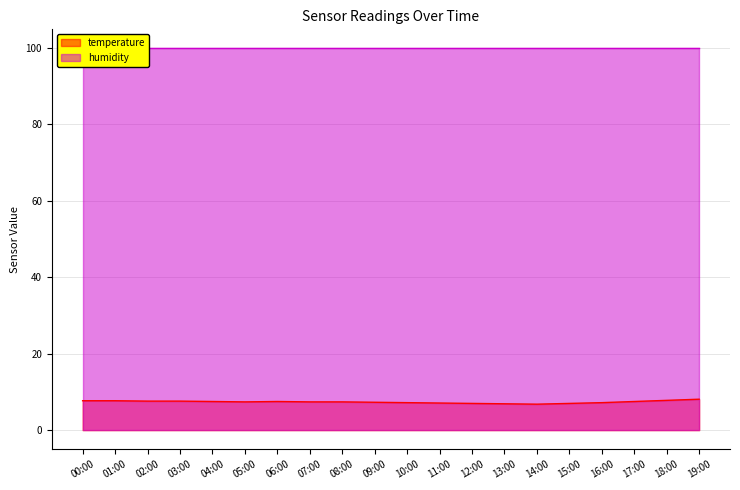

Reading left to right, extract all data points from this chart.

7.7	7.7	7.6	7.6	7.5	7.4	7.5	7.4	7.4	7.3	7.2	7.1	7.0	6.9	6.8	7.0	7.2	7.5	7.8	8.1